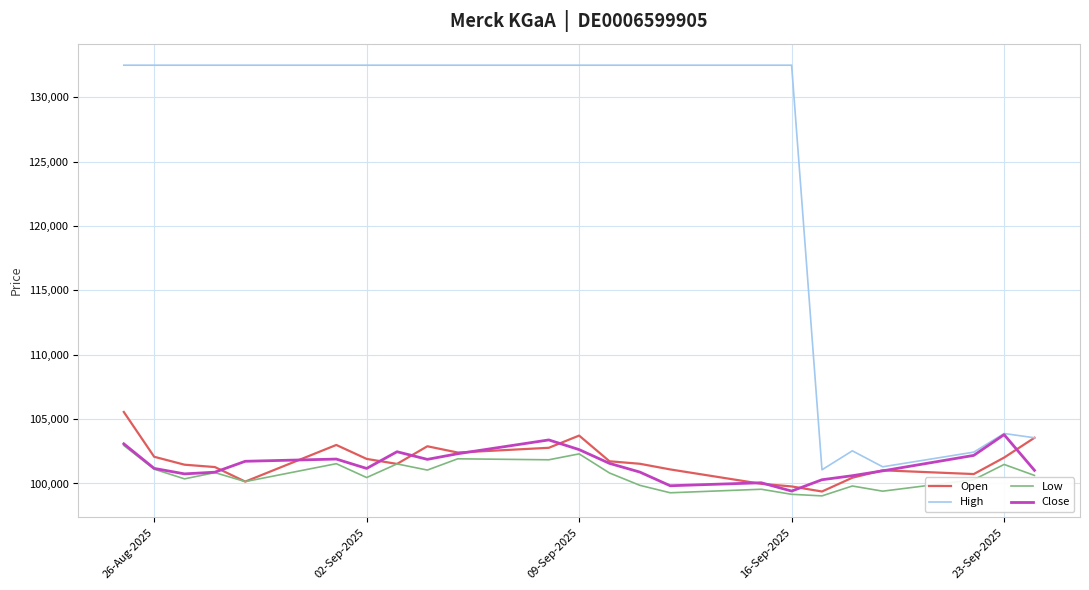

Which series has the largest range (max minus min)?

High